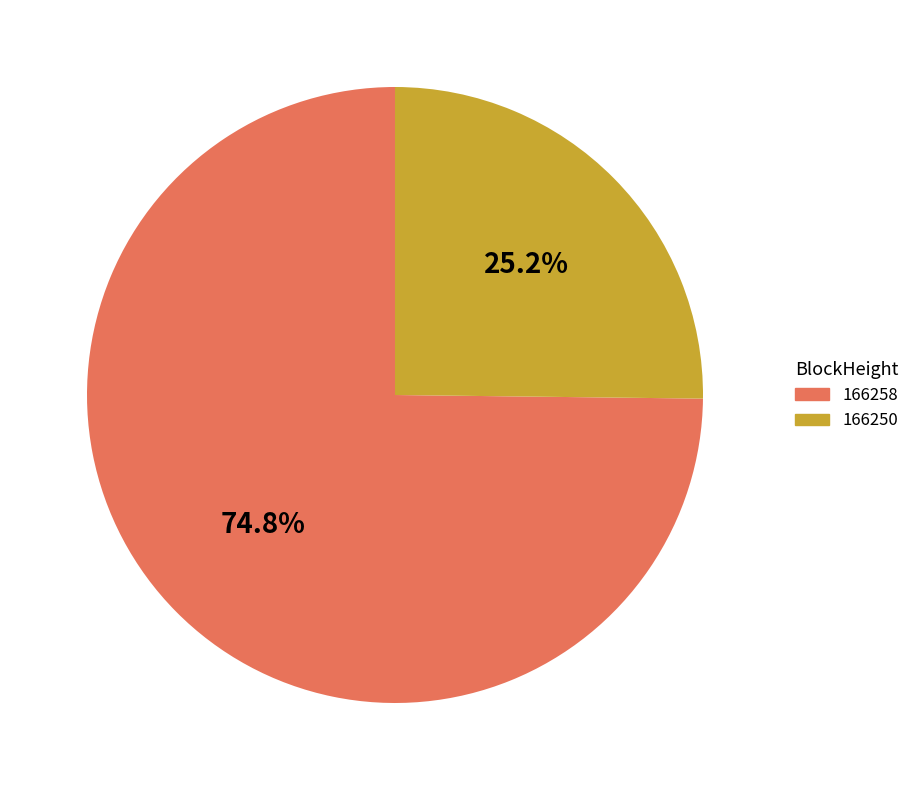

Does 166258 account for over 50% of the chart?

Yes